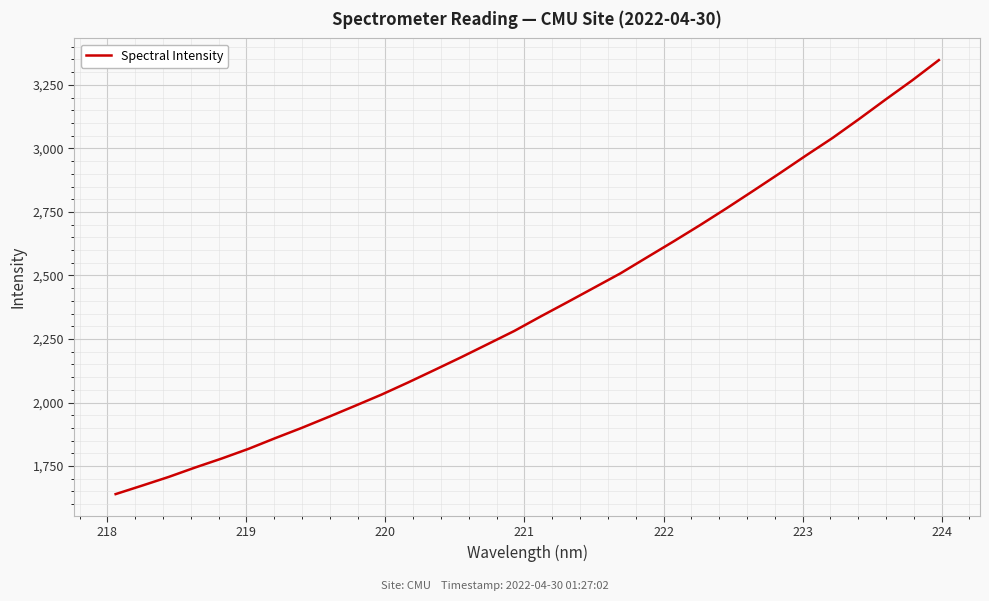

True or false: the data has more than 0 interior local peaks.

False